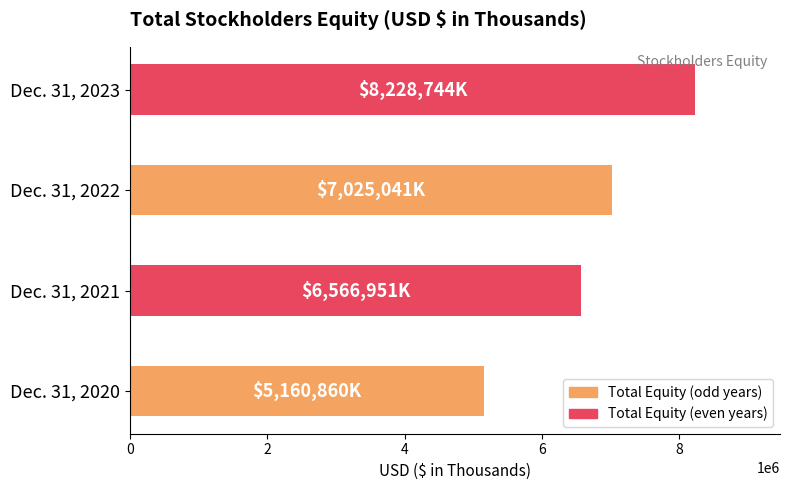

Reading bottom to top, transcribe all the data shown in this chart.

5160860	6566951	7025041	8228744